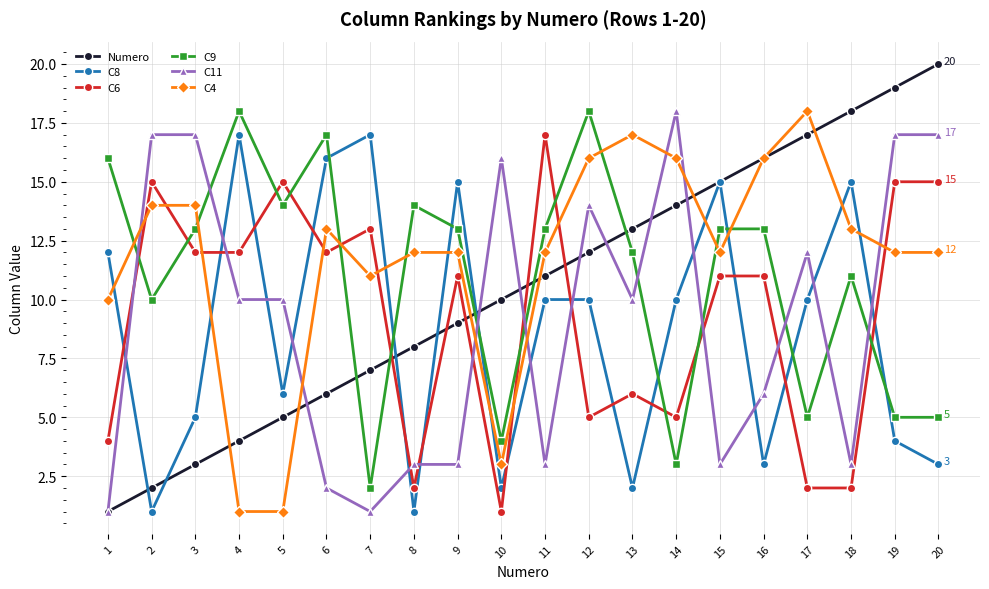

Does the chart have visible grid lines?

Yes